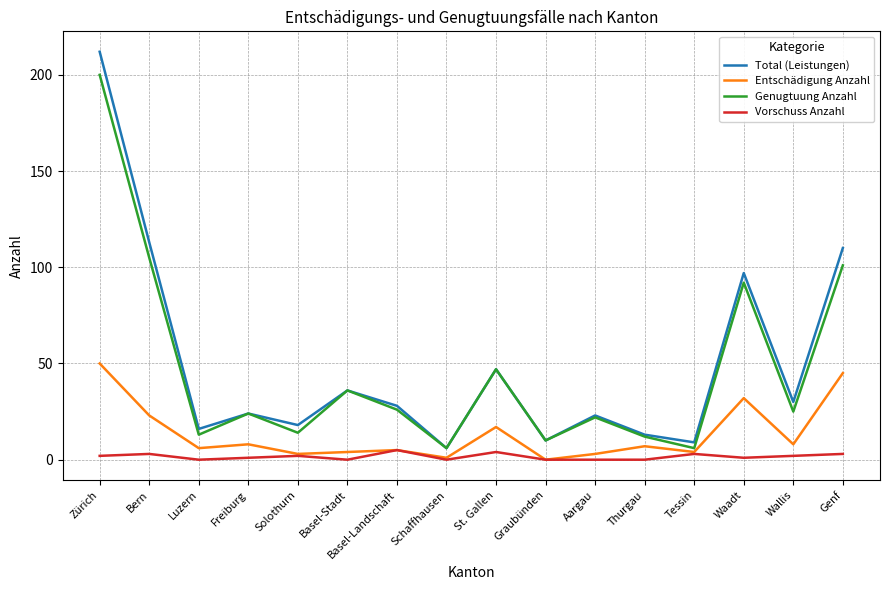

What is the difference between the highest and lowest values at Basel-Landschaft?

23